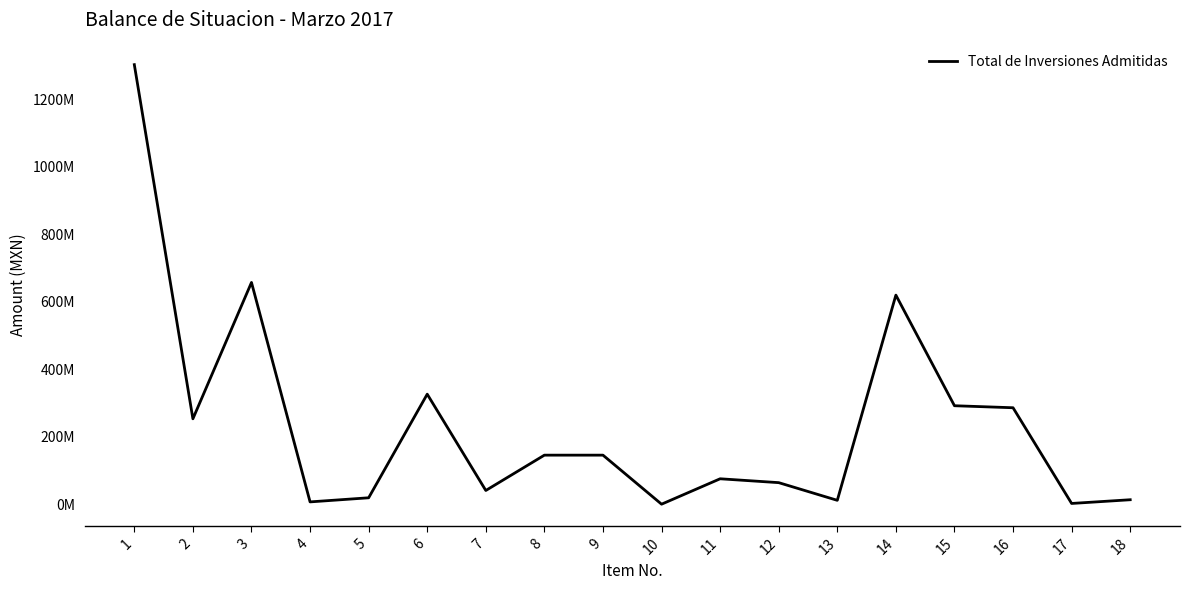

Reading left to right, what are all the values shown in this chart?

1=1302782923.1	2=253074487.9	3=657194536.7	4=6811601.2	5=18988112.3	6=326087023.1	7=40627161.9	8=145347079.1	9=145347079.1	10=0.0	11=75318735.6	12=63850855.4	13=11467880.2	14=619694385.0	15=291826820.8	16=285853355.5	17=2181067.1	18=13184506.2